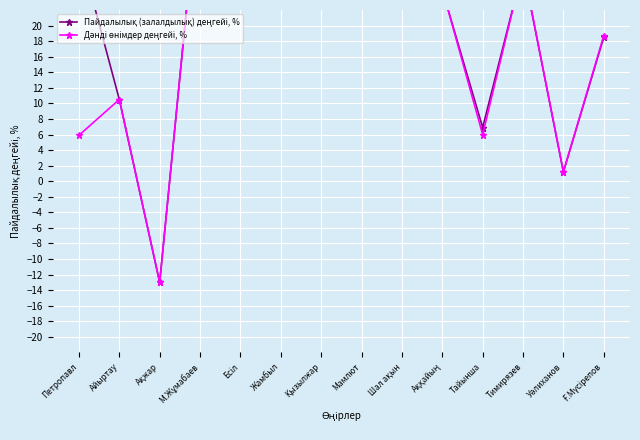

Reading left to right, what are all the values shown in this chart?

Пайдалылық (залалдылық) деңгейі, %: Петропавл=29.9	Айыртау=10.5	Ақжар=-13.0	М.Жұмабаев=39.8	Есіл=50.5	Жамбыл=45.4	Қызылжар=39.3	Мамлют=40.4	Шал ақын=42.5	Аққайың=24.6	Тайынша=6.9	Тимирязев=27.4	Уәлиханов=1.2	Ғ.Мүсірепов=18.5
Дәнді өнімдер деңгейі, %: Петропавл=5.9	Айыртау=10.5	Ақжар=-13.0	М.Жұмабаев=39.9	Есіл=50.6	Жамбыл=44.9	Қызылжар=38.4	Мамлют=40.2	Шал ақын=42.5	Аққайың=24.7	Тайынша=6.0	Тимирязев=27.5	Уәлиханов=1.2	Ғ.Мүсірепов=18.7